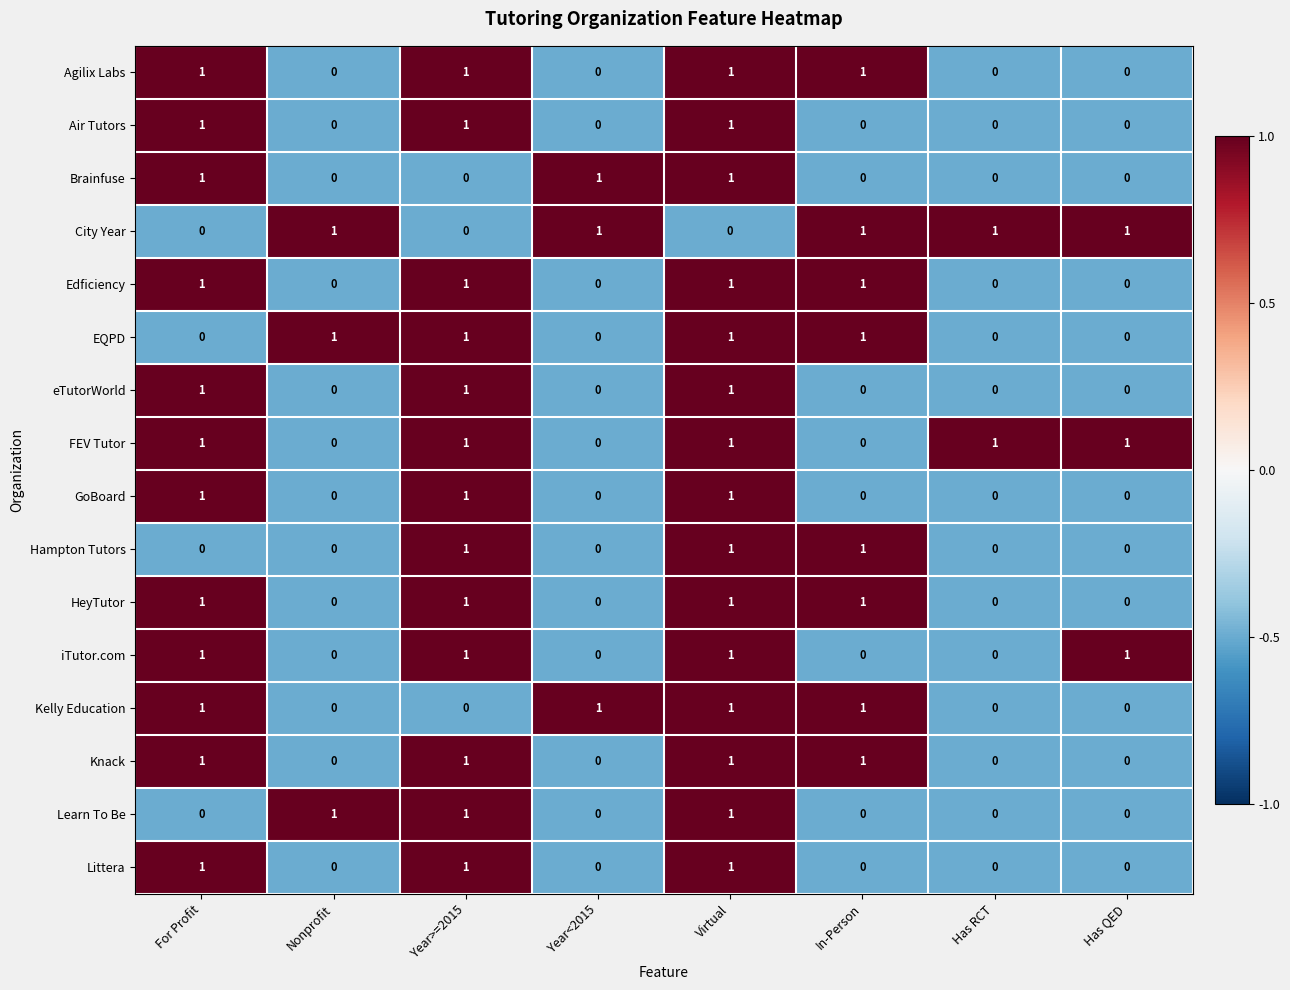

What is the maximum value shown in the chart?

1